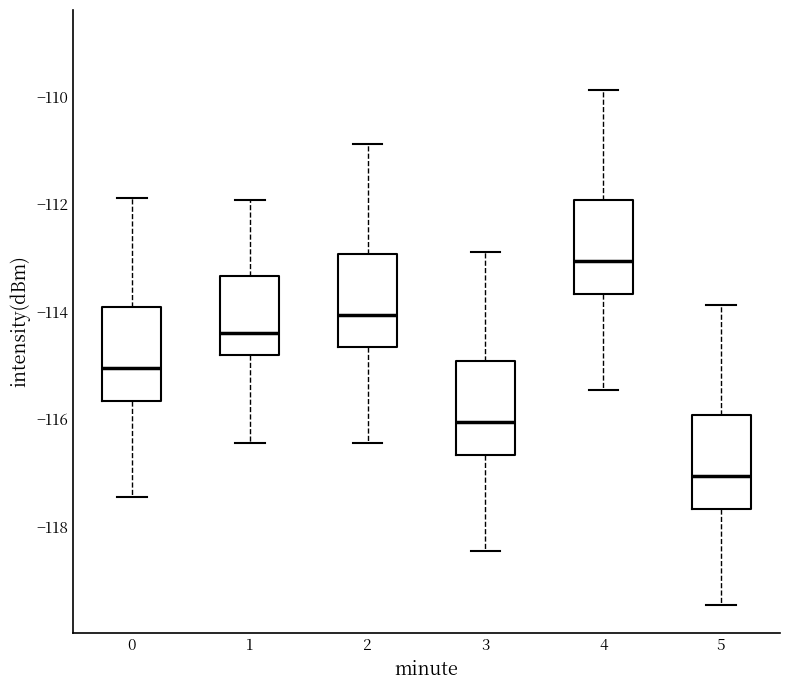

Reading left to right, read every box against the y-axis: the position of its median line, the range the box covers, and the ends of its whiskers. The values are not printed on the chart, so give them approximately, as read against the axis.

0: median -115.0, box -115.6 to -114.0, whiskers -117.4 to -111.8
1: median -114.4, box -114.8 to -113.4, whiskers -116.4 to -112.0
2: median -114.0, box -114.6 to -113.0, whiskers -116.4 to -110.8
3: median -116.0, box -116.6 to -115.0, whiskers -118.4 to -112.8
4: median -113.0, box -113.6 to -112.0, whiskers -115.4 to -109.8
5: median -117.0, box -117.6 to -116.0, whiskers -119.4 to -113.8